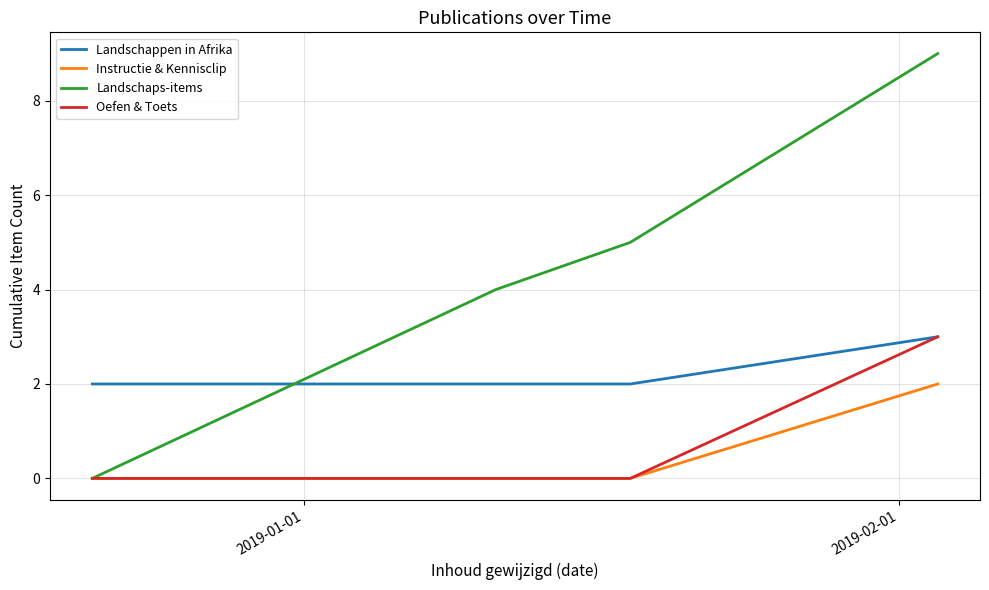

What is the maximum value shown in the chart?

9